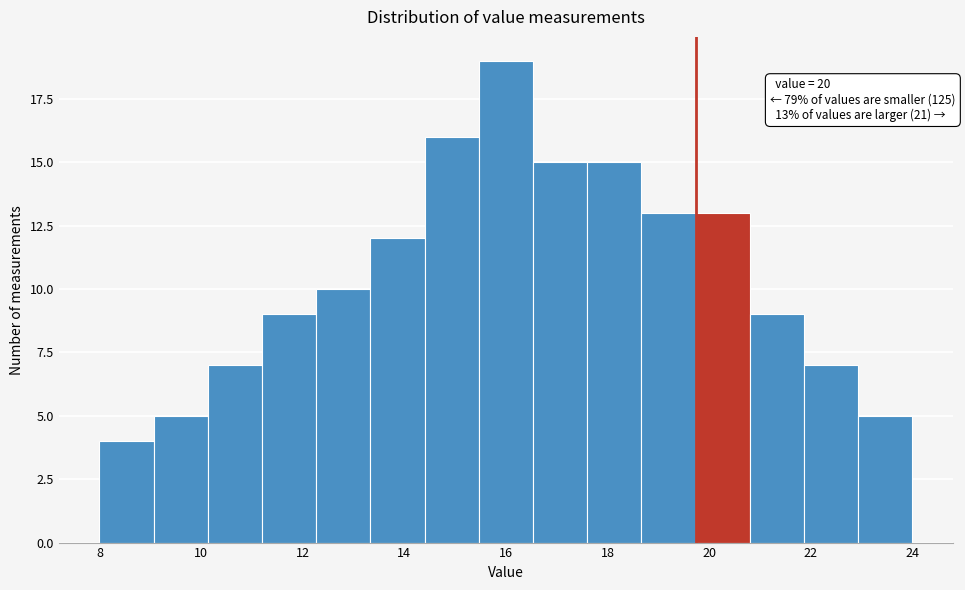

Over which range of the x-axis is the bar tallest?

15.4 to 16.6